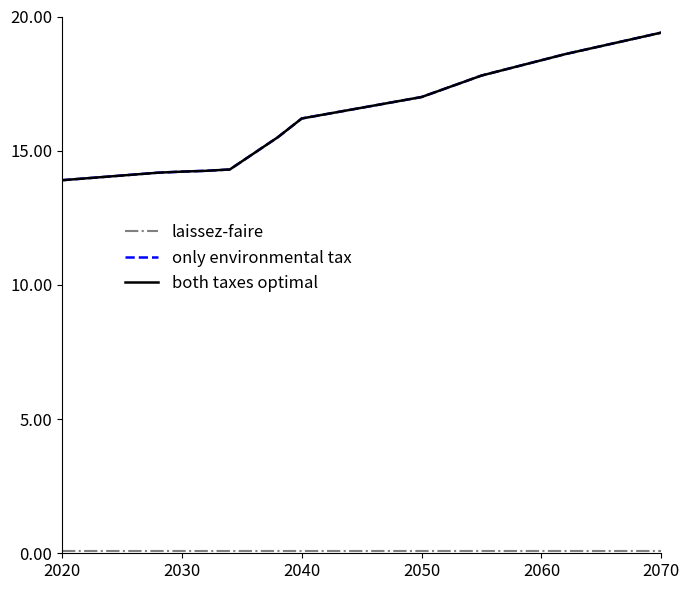

True or false: only environmental tax and both taxes optimal intersect in this chart.

False